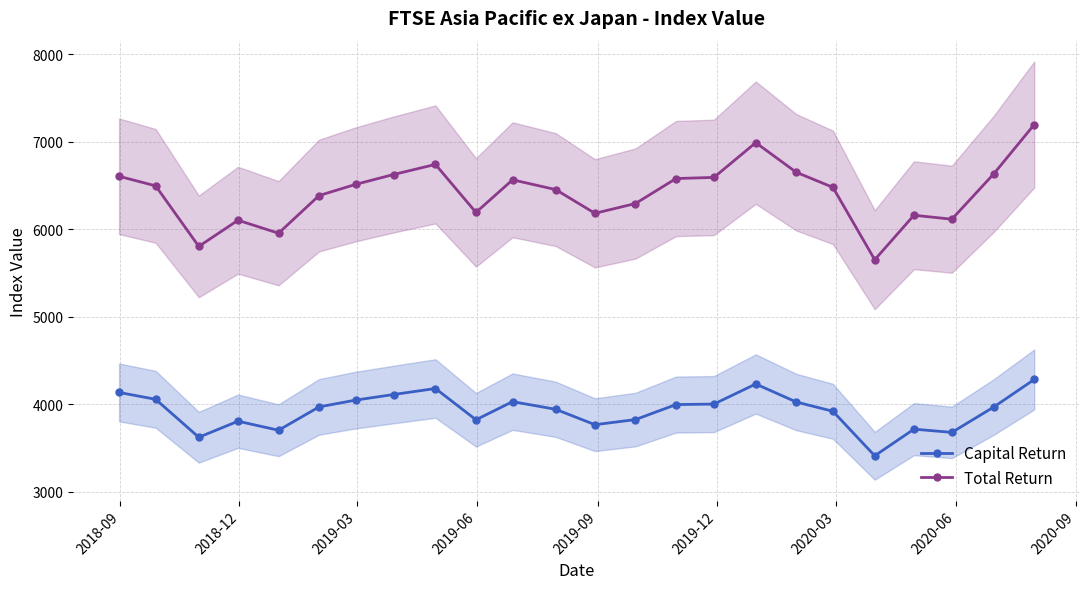

What is the lowest value of the Capital Return series?

3412.1